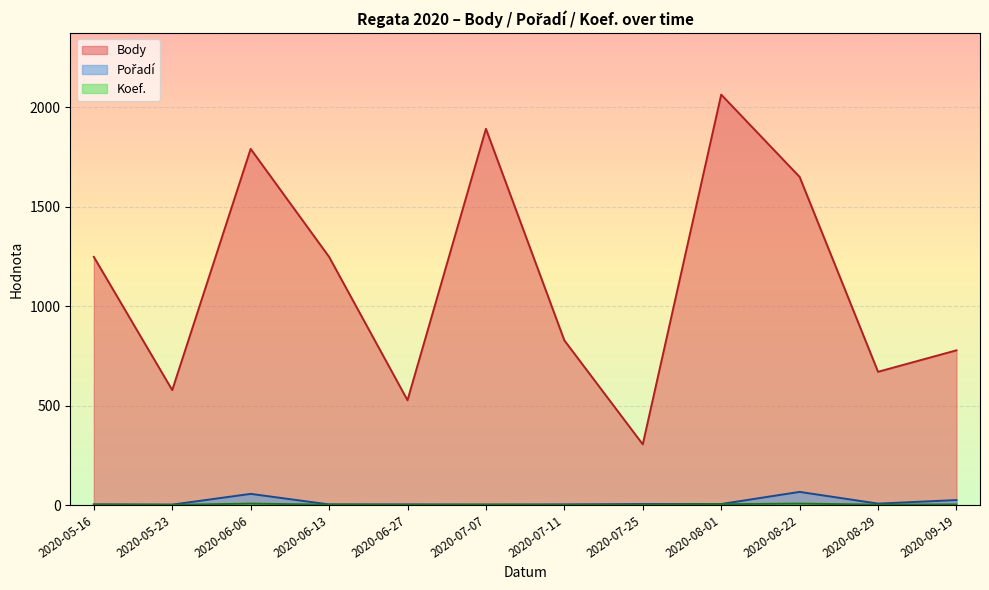

What is the value of the Pořadí point at the 6th from the left?

2